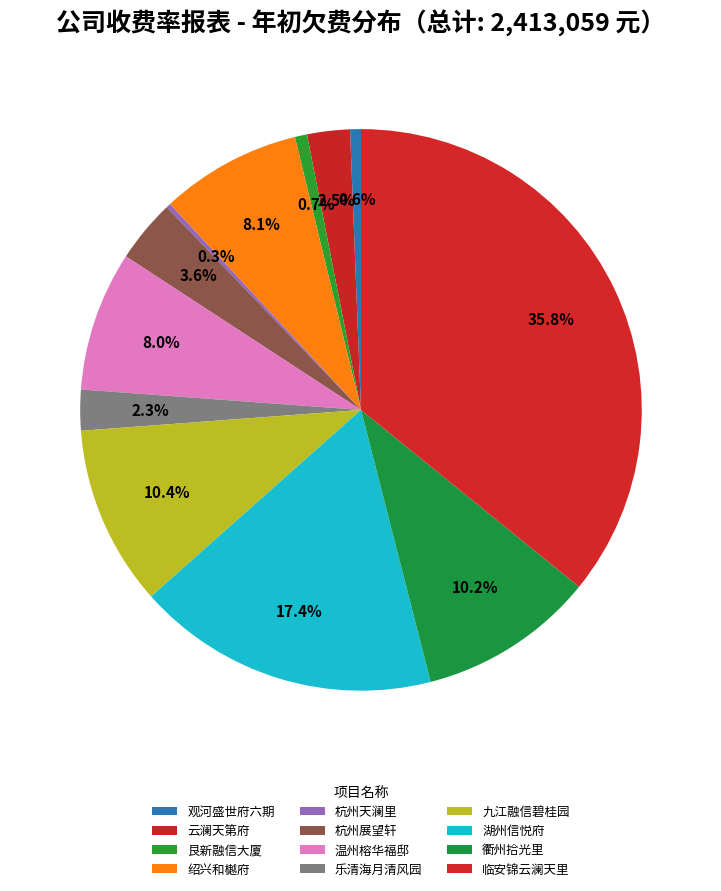

Which slice is the largest?

临安锦云澜天里